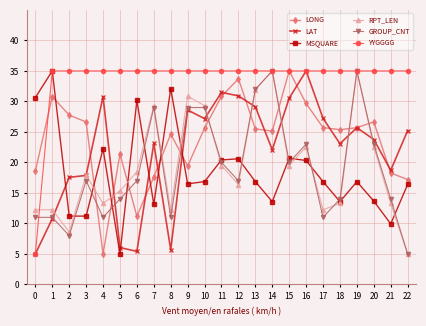

What is the difference between the highest and lowest values at 7?

21.9